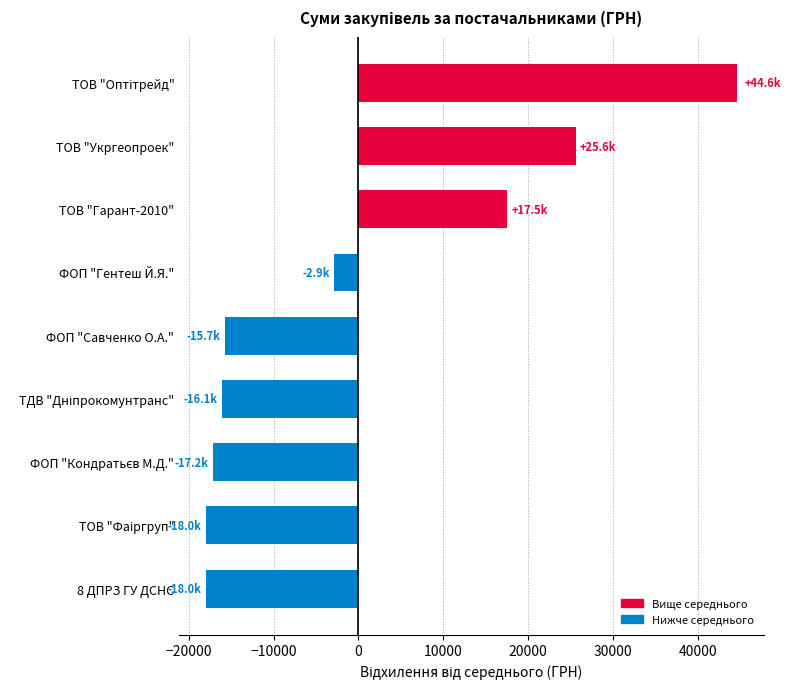

What is the change in value from 8 ДПРЗ ГУ ДСНС to ФОП "Гентеш Й.Я."?

+15117.8